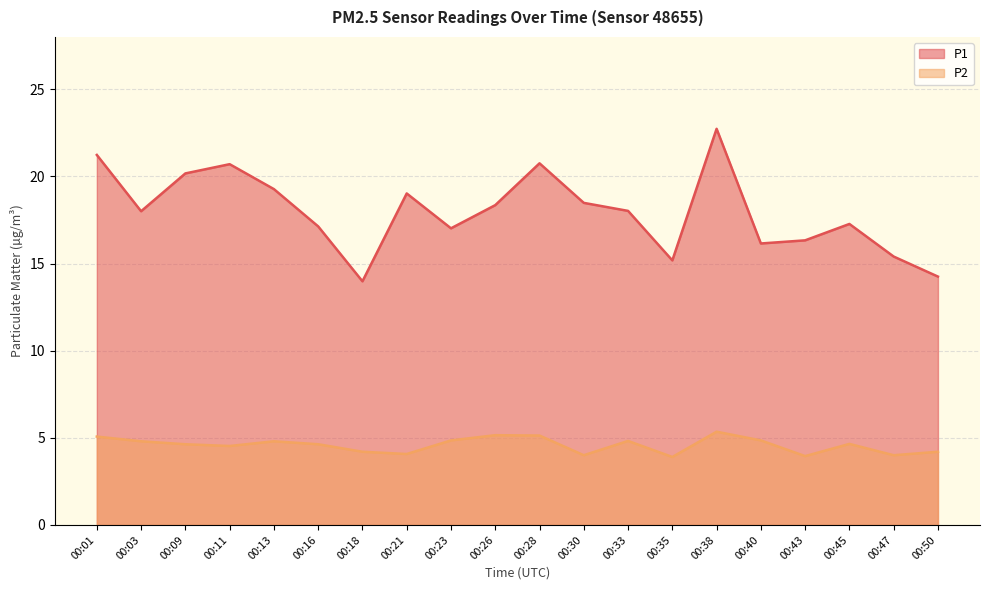

How many values in the P2 series exceed 4?

16